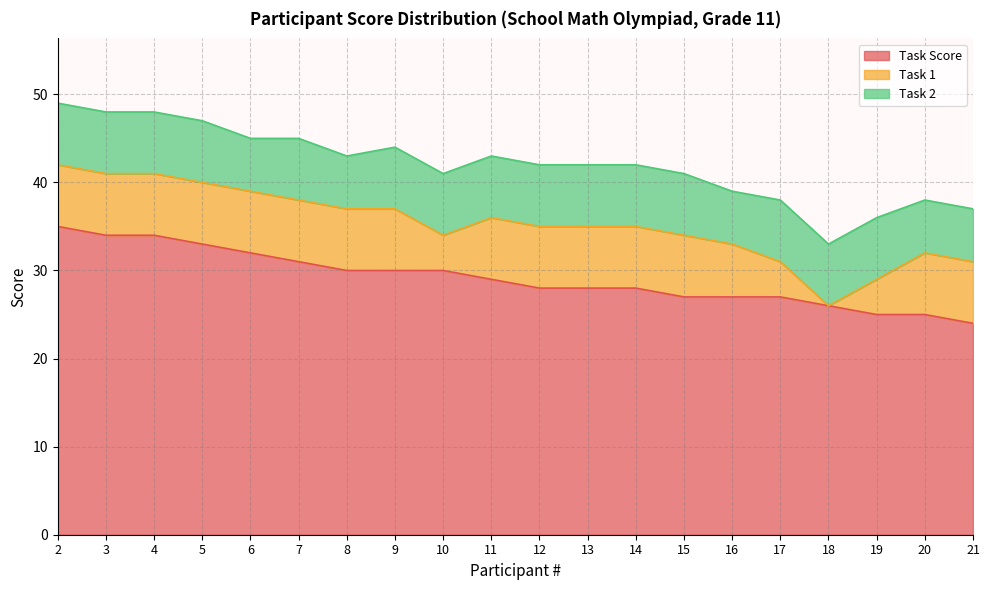

The value of Task Score at 5 is 33. True or false?

True